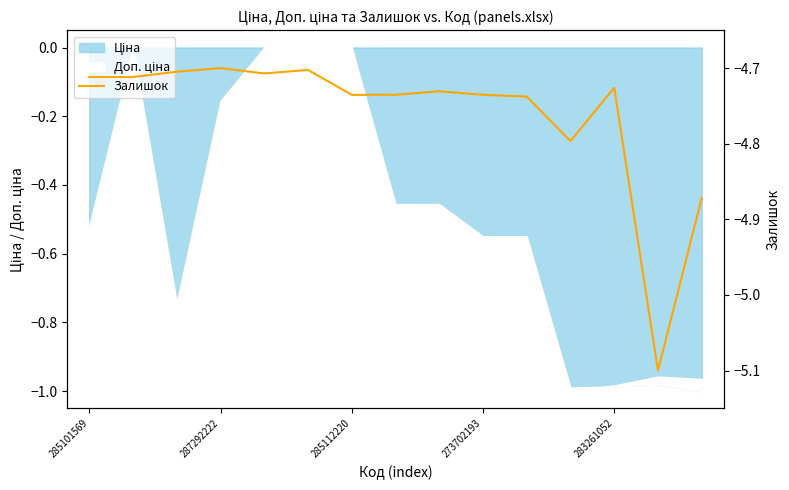

Rank the categories by value from lowest to highest.

13, 14, 11, 10, 6, 7, 9, 8, 12, 285101569, 287292222, 283261052, 285112220, 5, 273702193